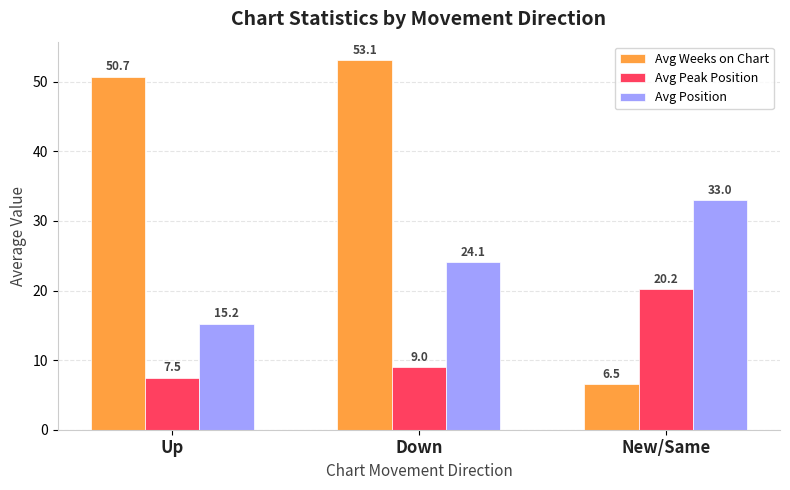

Which series has the largest range (max minus min)?

Avg Weeks on Chart